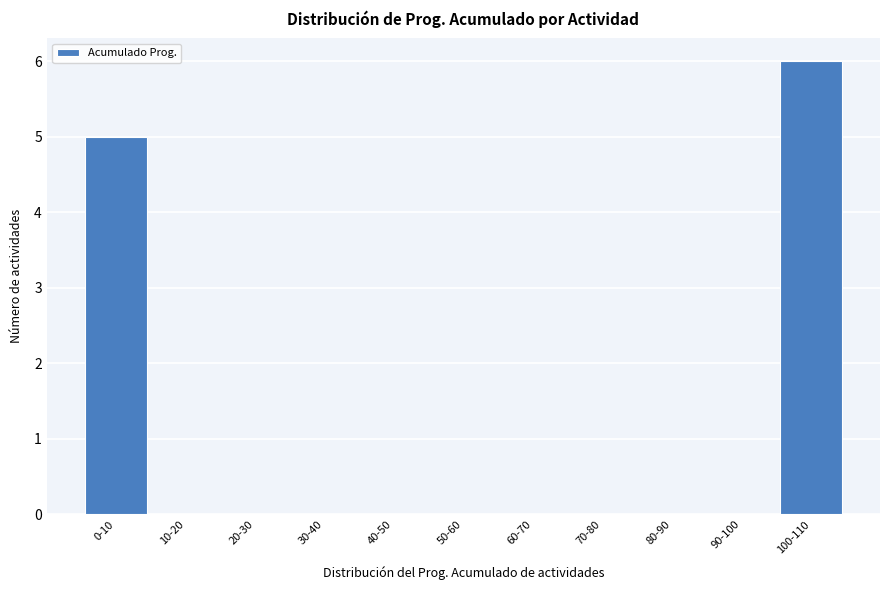

Reading right to left, list all the values displayed in this chart.

100-110=6	90-100=0	80-90=0	70-80=0	60-70=0	50-60=0	40-50=0	30-40=0	20-30=0	10-20=0	0-10=5